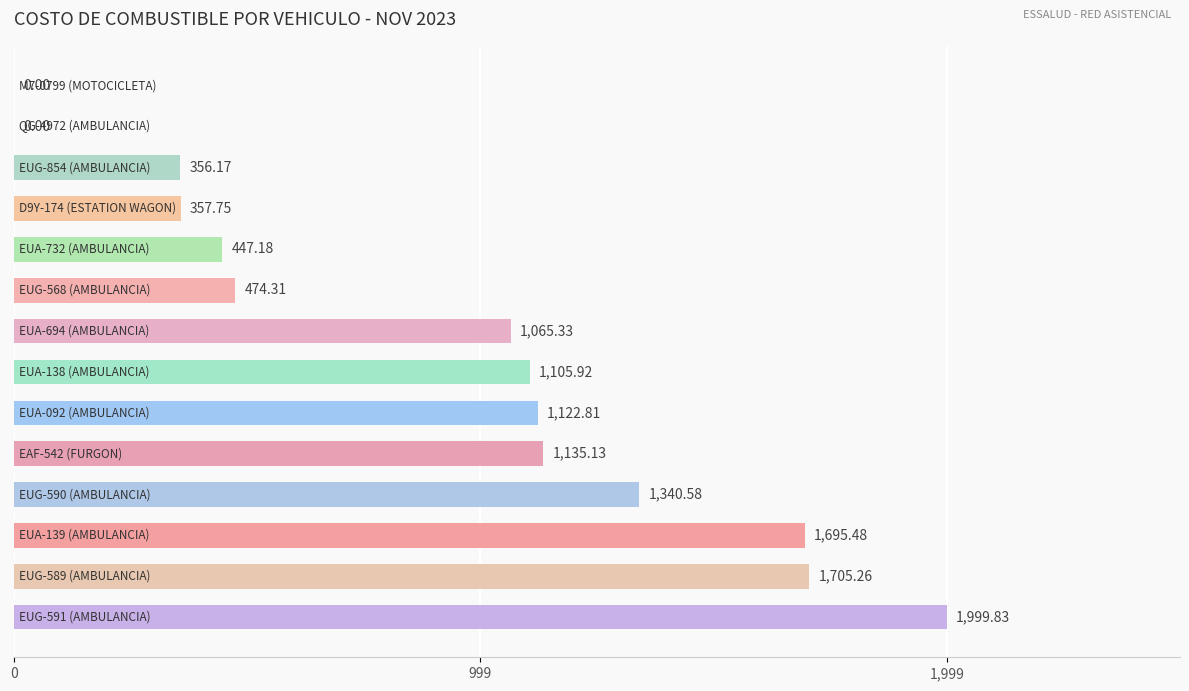

Does the chart contain stacked bars?

No